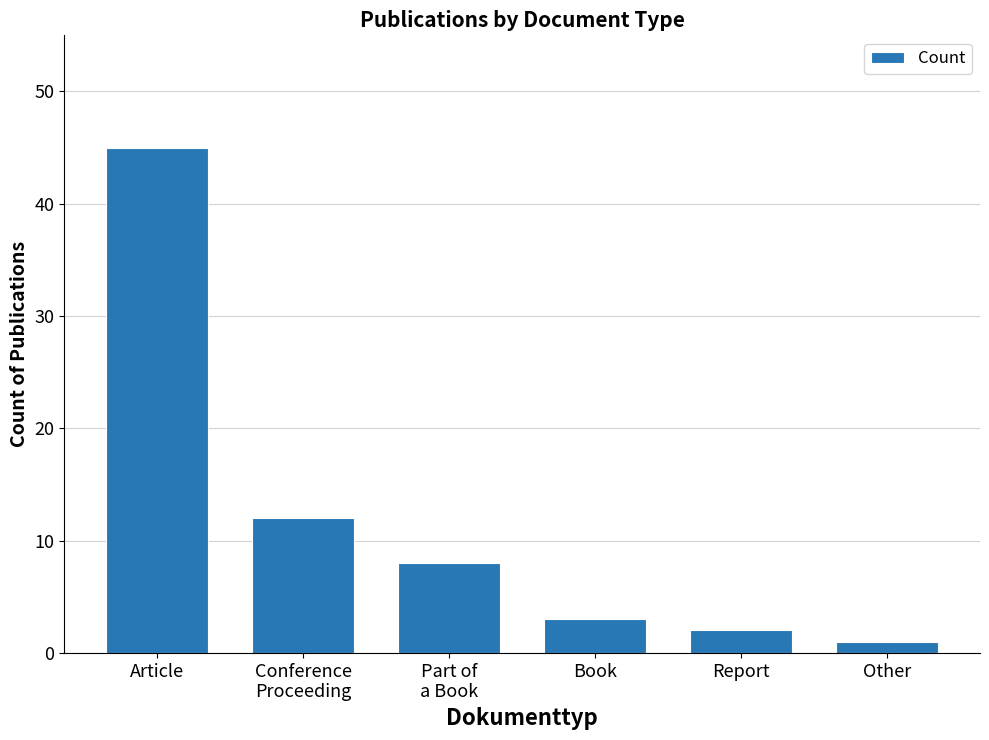

The value at Part of
a Book is 13. True or false?

False